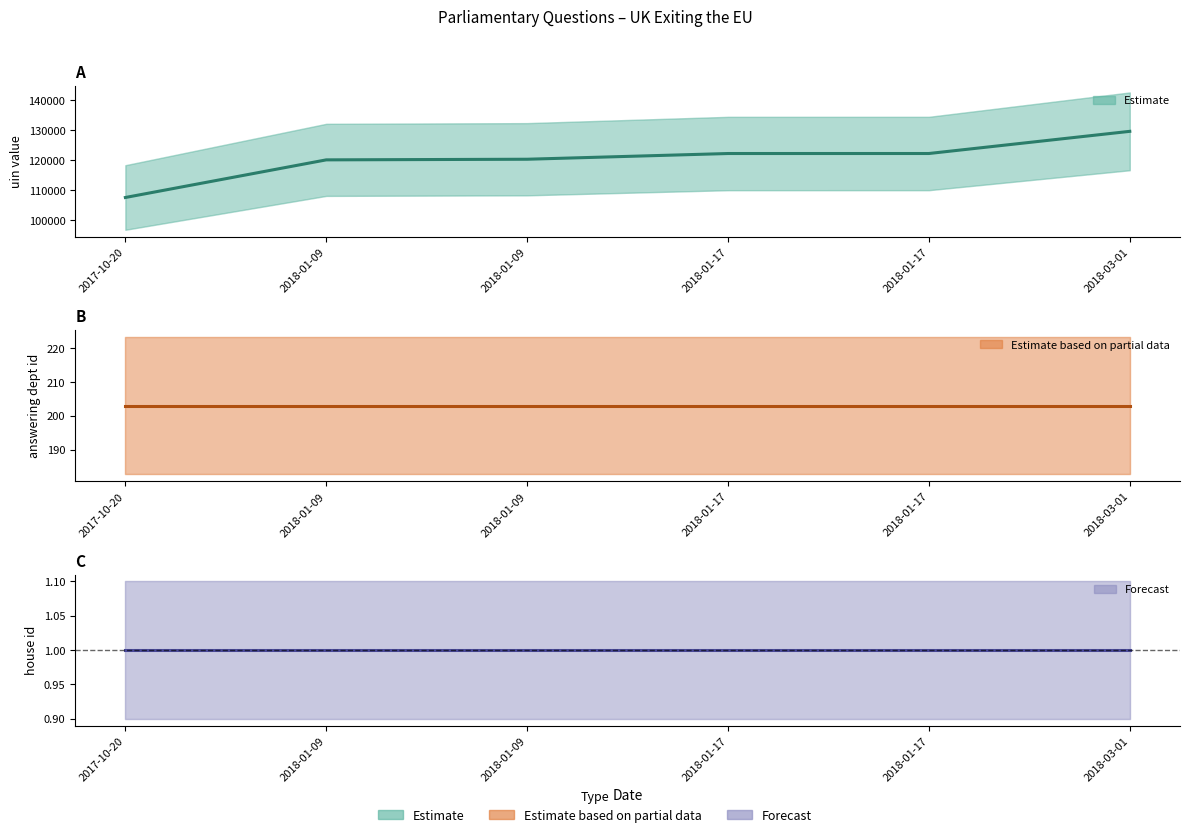

What is the sum of all house id values?

6